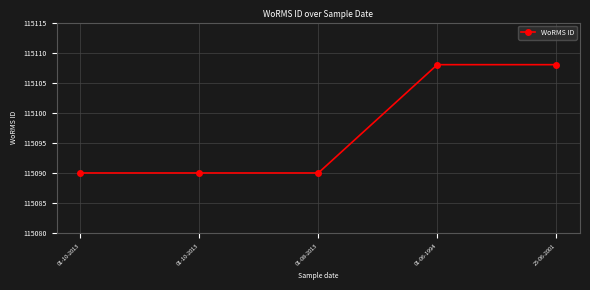

Count the number of categories in the chart.

5